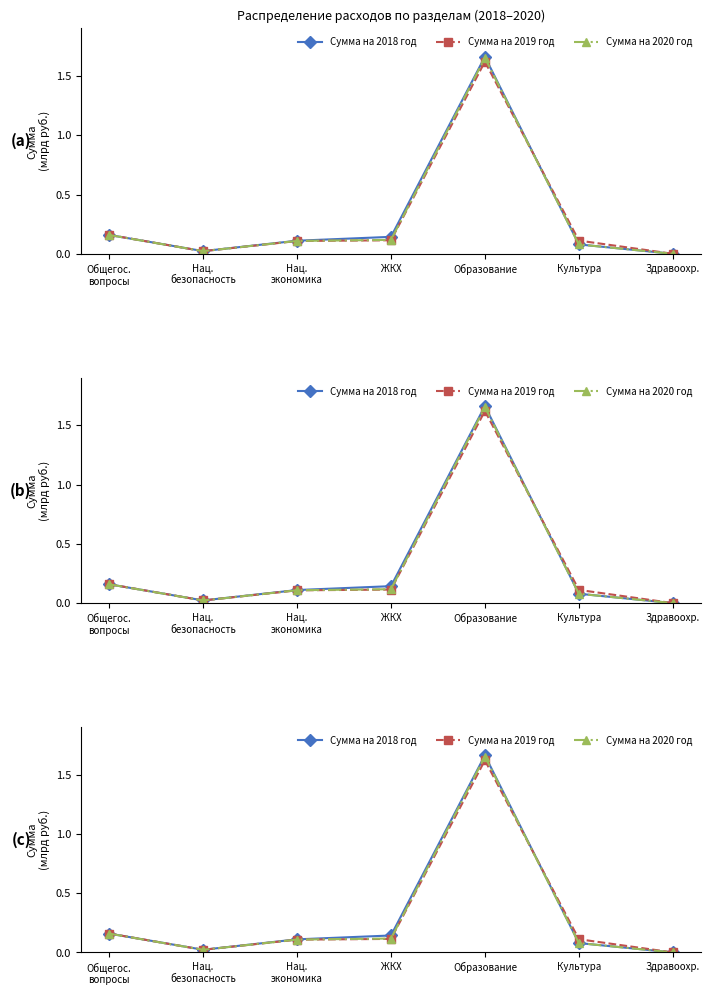

True or false: Сумма на 2020 год and Сумма на 2018 год intersect in this chart.

False